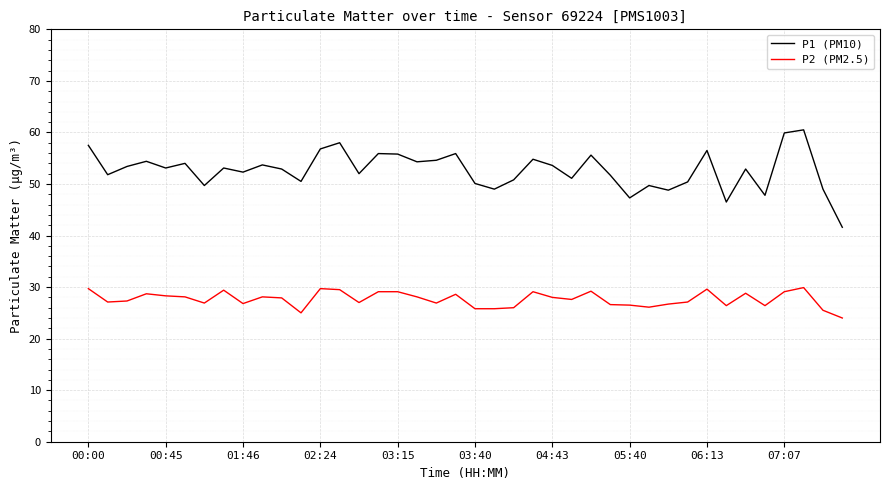

Which series has the largest range (max minus min)?

P1 (PM10)